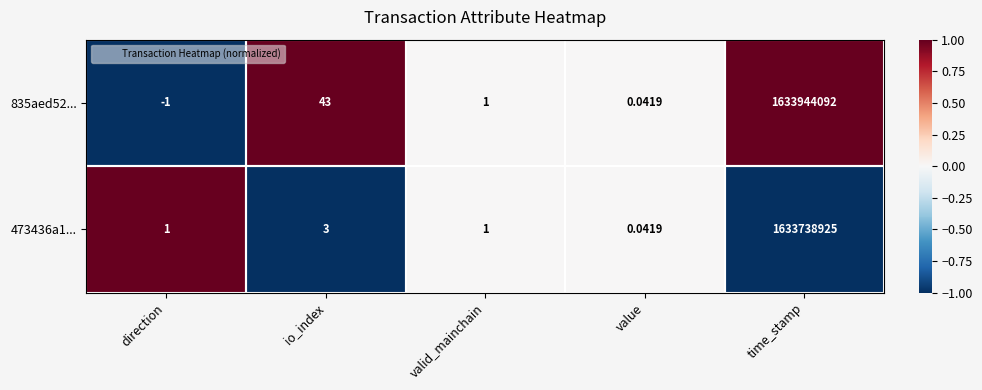

Where is 835aed52... nearest to the value 816972045?

io_index